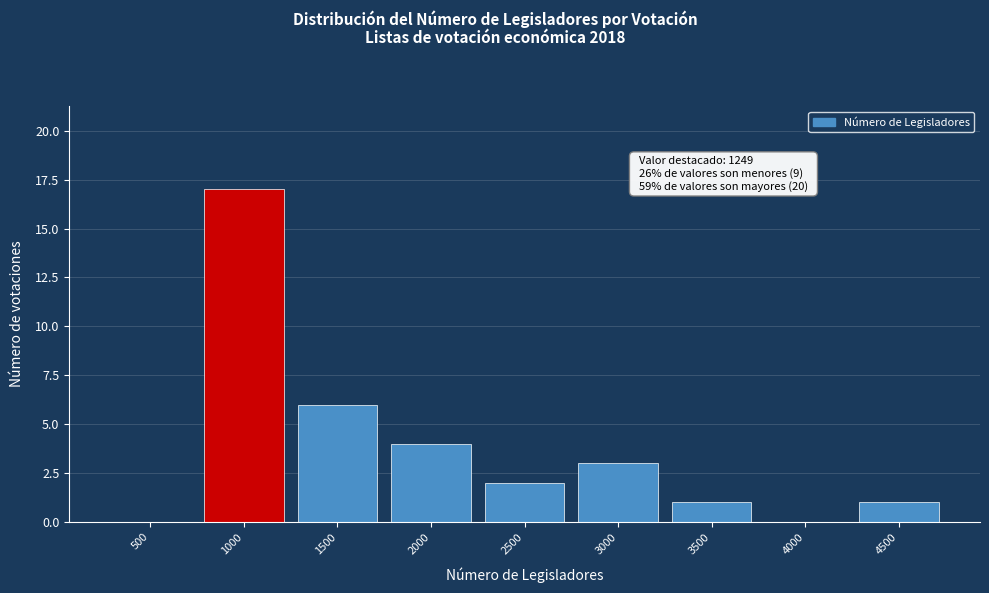

Reading left to right, extract all data points from this chart.

500=0	1000=17	1500=6	2000=4	2500=2	3000=3	3500=1	4000=0	4500=1